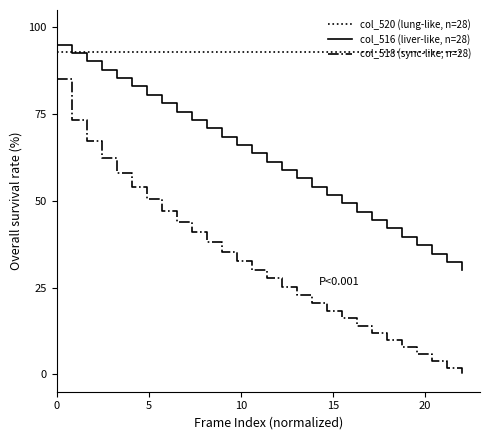

What is the greatest value displayed?

95.0